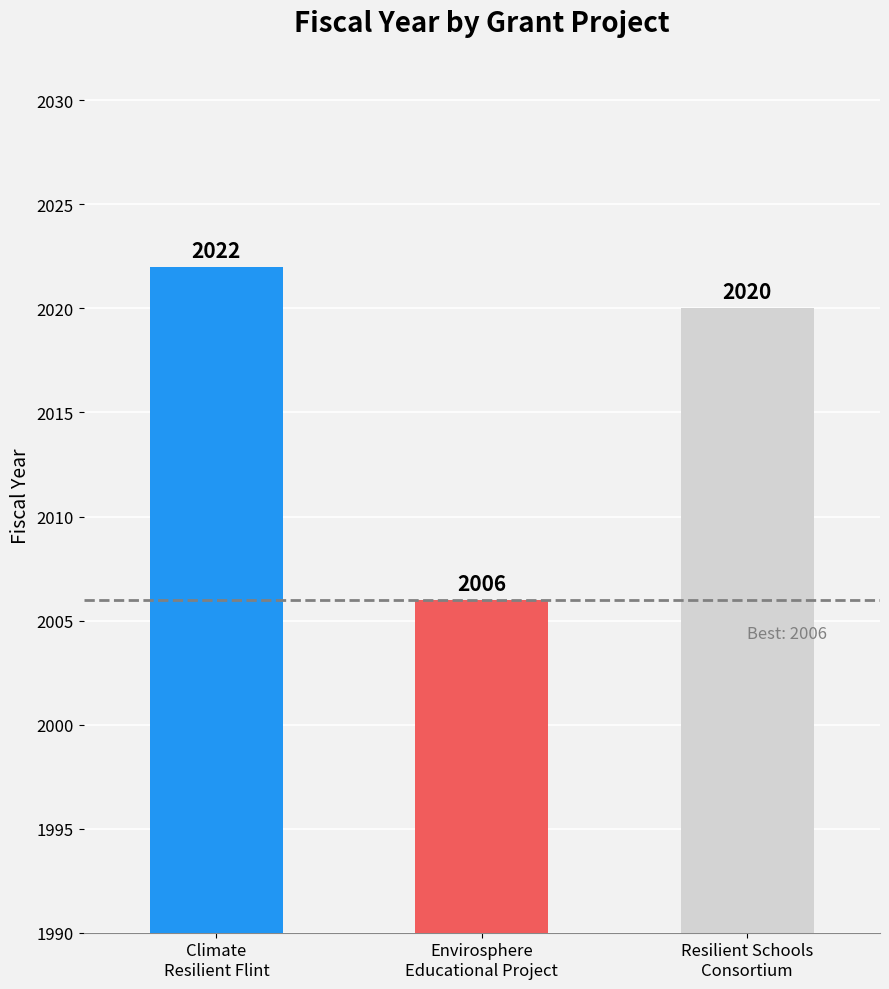

Count the values in the range 2006 to 2022.

3